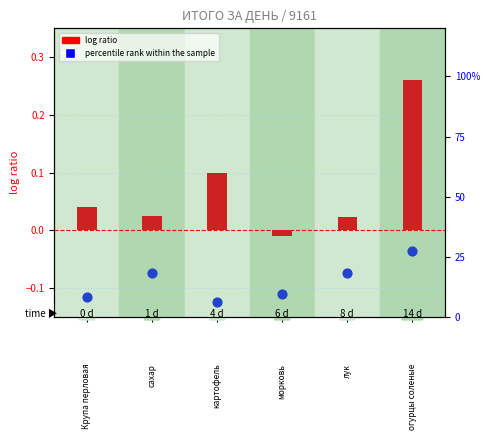

What is the total value across all series at морковь?

0.1